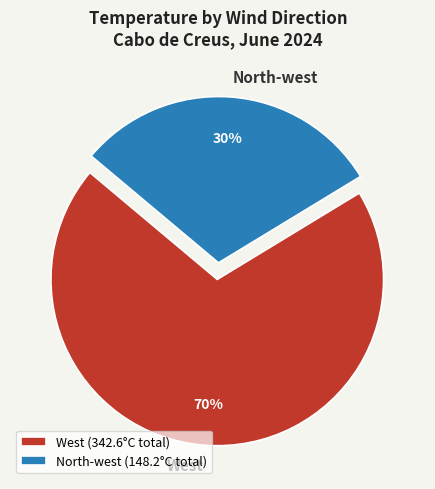

Is the sum of North-west and West greater than half?

Yes